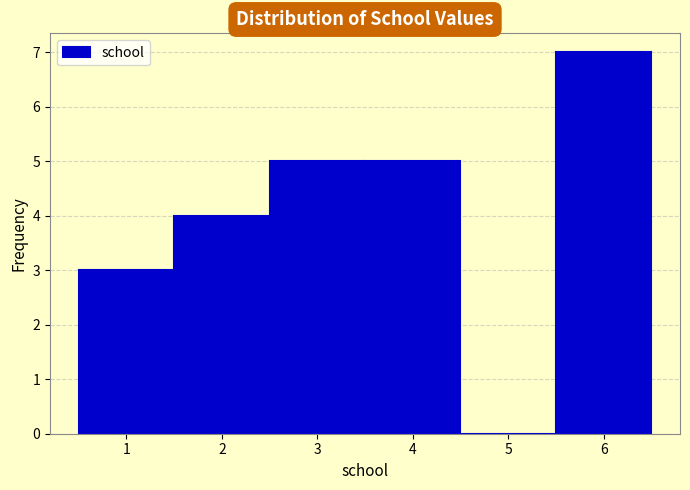

How tall is the bar that spans 5.5 to 6.5 on the x-axis? The values are not printed on the chart, so give them approximately, as read against the axis.

7